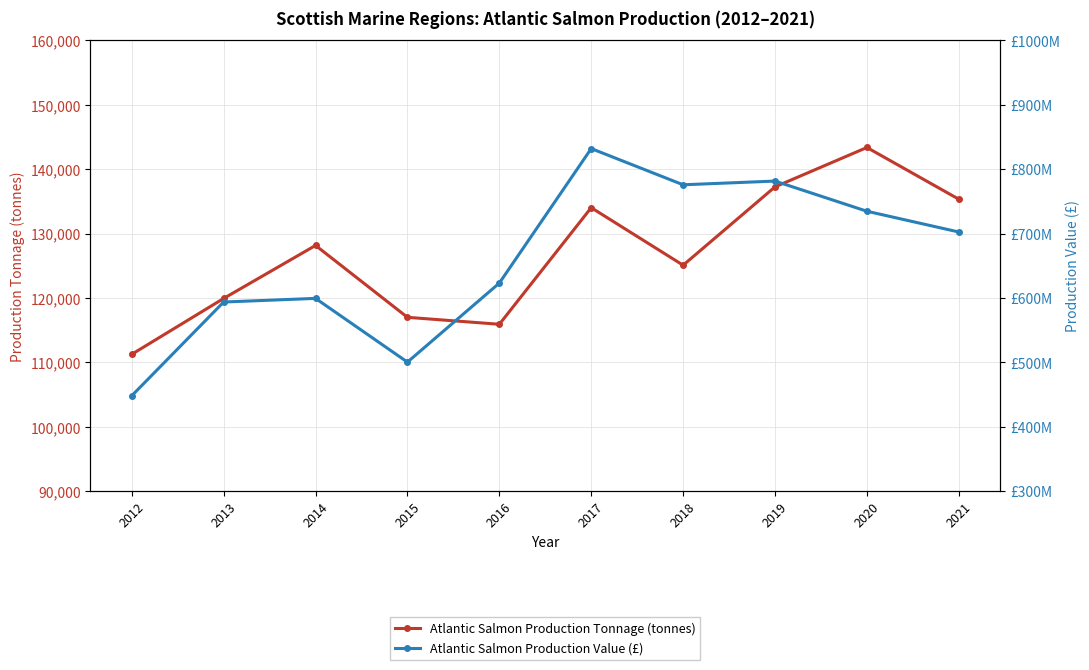

True or false: Atlantic Salmon Production Tonnage (tonnes) has a value of 59891 at 2016.

False